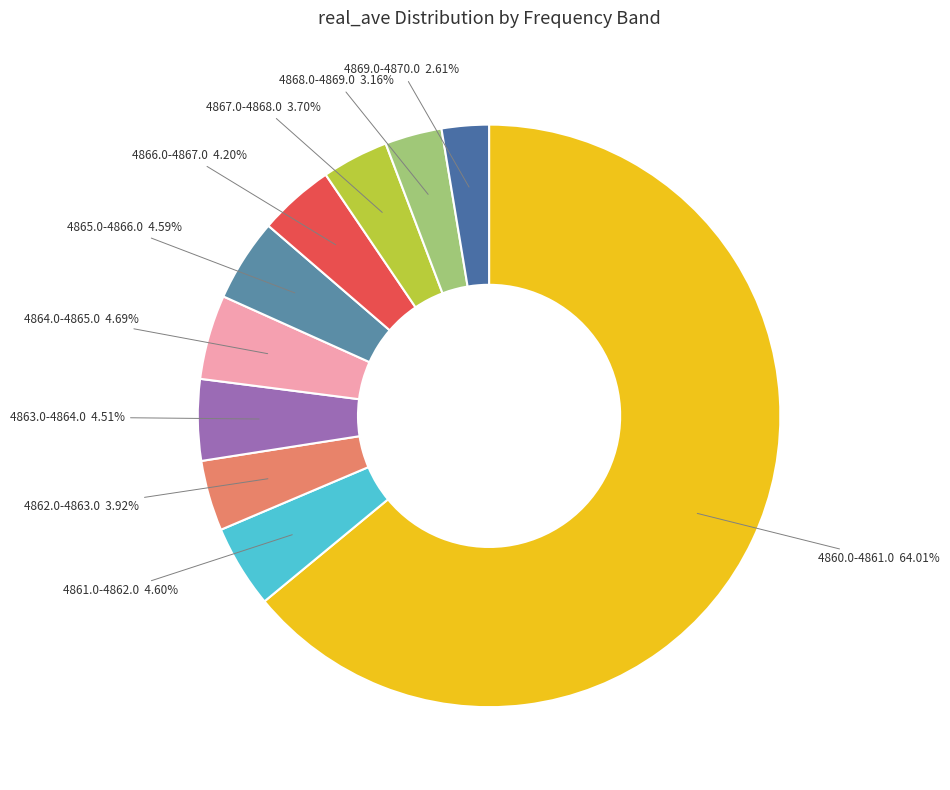

How many segments does this pie chart have?

10